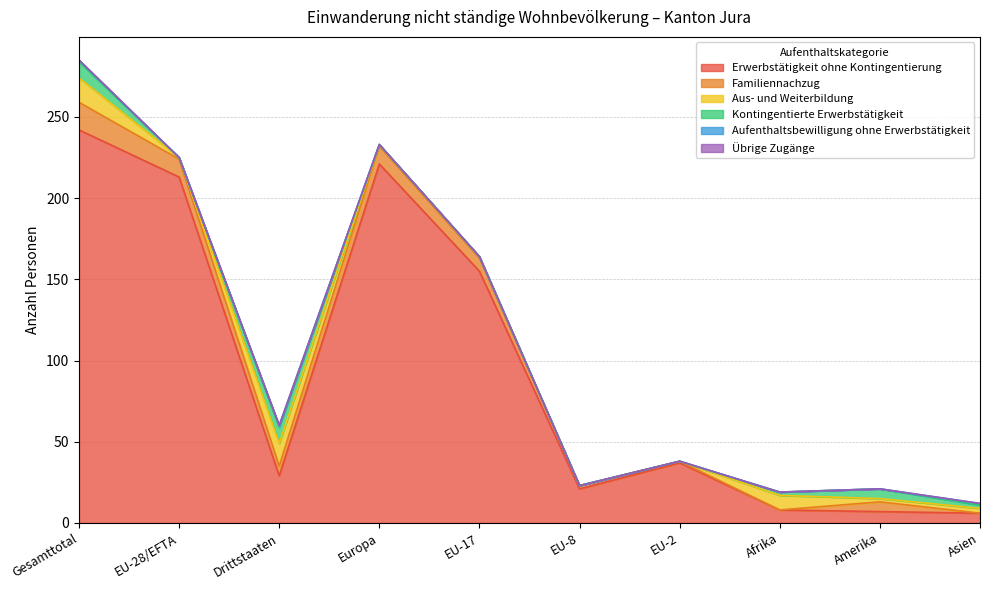

Reading left to right, list all the values displayed in this chart.

Erwerbstätigkeit ohne Kontingentierung: 242	213	29	221	155	21	37	8	7	6
Familiennachzug: 17	11	6	11	8	2	1	0	6	0
Aus- und Weiterbildung: 15	1	14	1	1	0	0	9	2	3
Kontingentierte Erwerbstätigkeit: 10	0	10	0	0	0	0	2	6	2
Aufenthaltsbewilligung ohne Erwerbstätigkeit: 1	0	1	0	0	0	0	0	0	1
Übrige Zugänge: 0	0	0	0	0	0	0	0	0	0